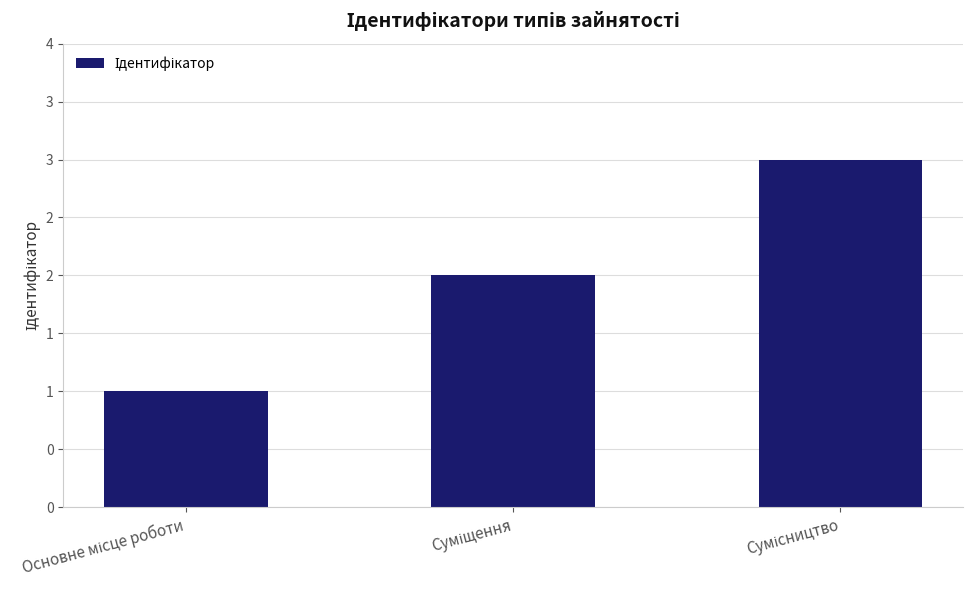

Does the chart contain stacked bars?

No